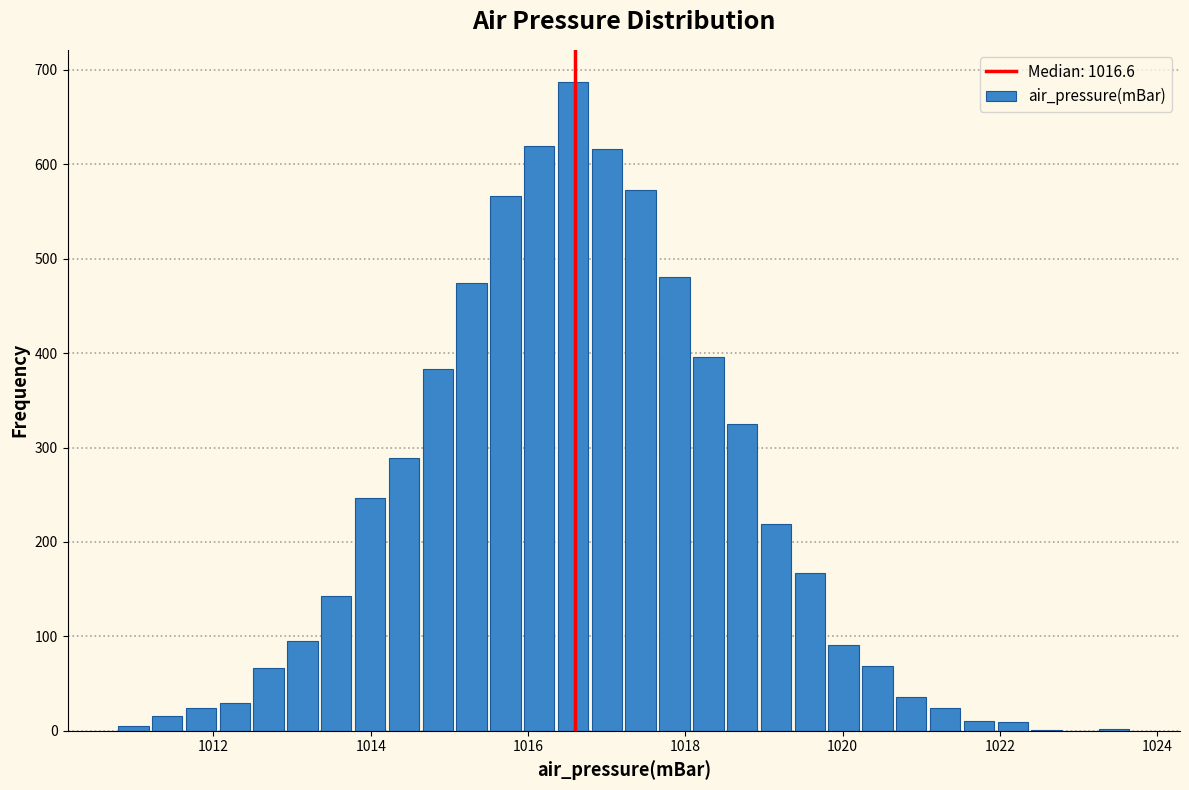

Around what value on the x-axis is the tallest bar? Give the approximate position of its centre, as read against the axis.

1016.6